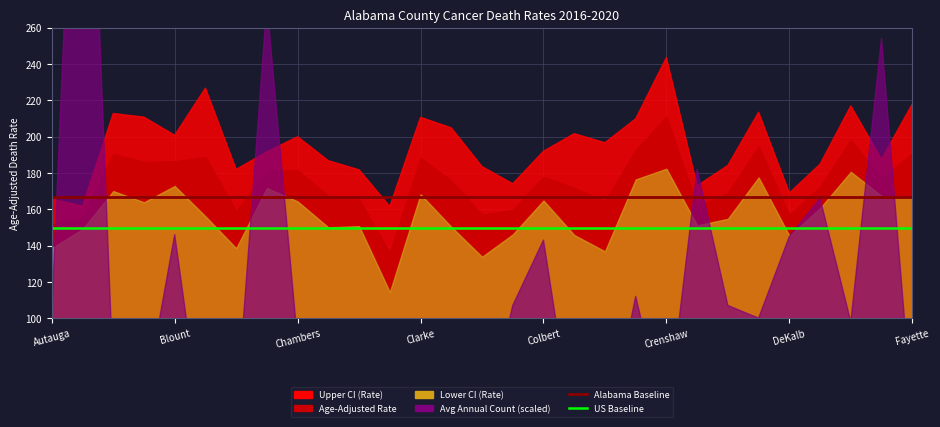

At how many categories does at least one series exceed 154?

29